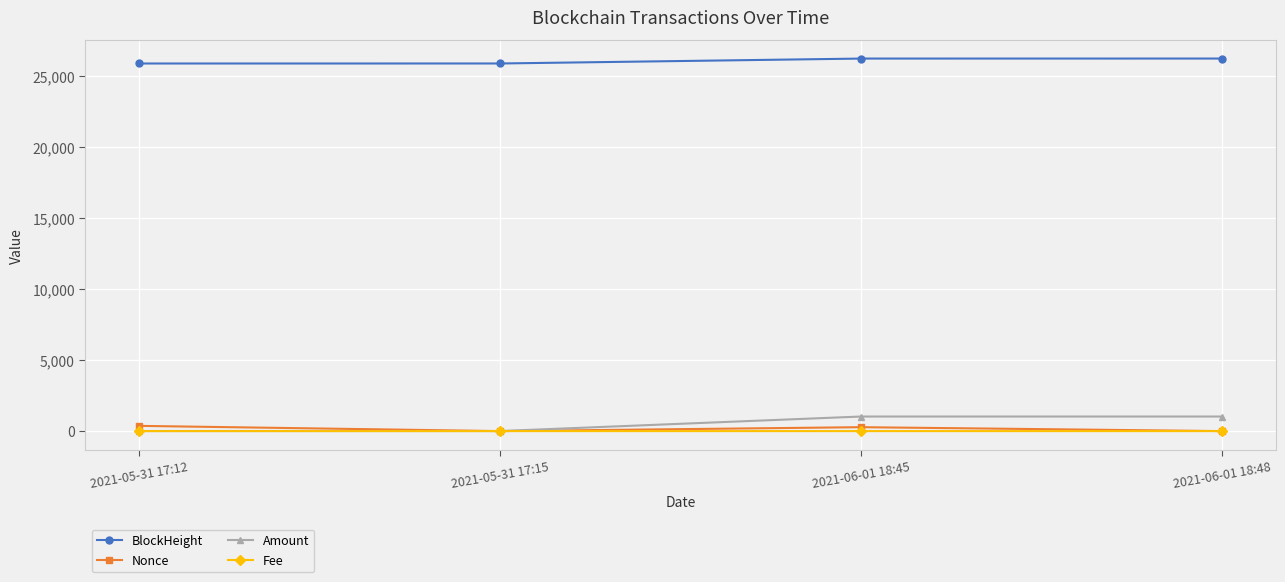

The value of Fee at 2021-06-01 18:45 is 0.0. True or false?

True